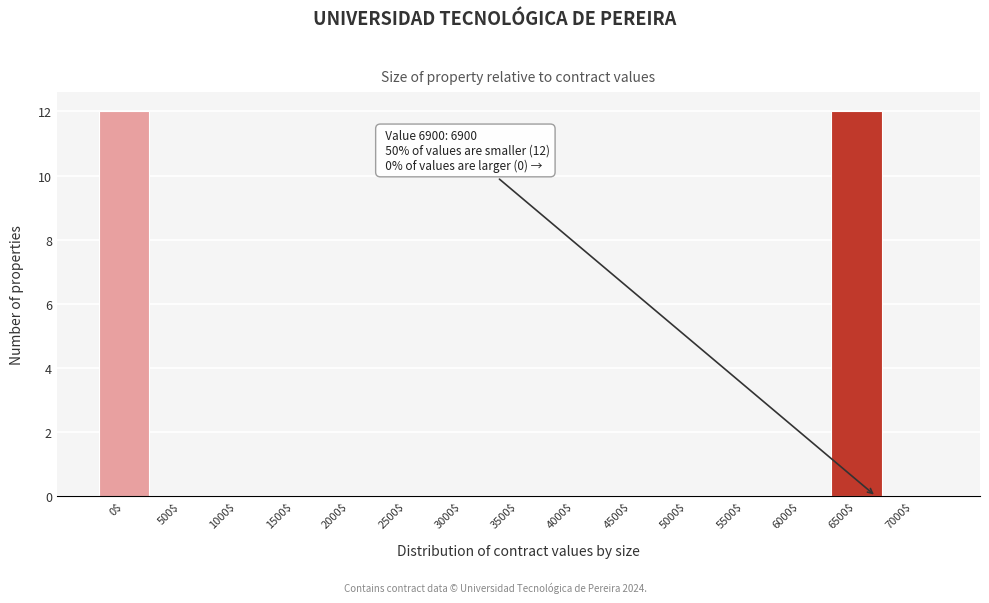

What is the sum of all values?

24